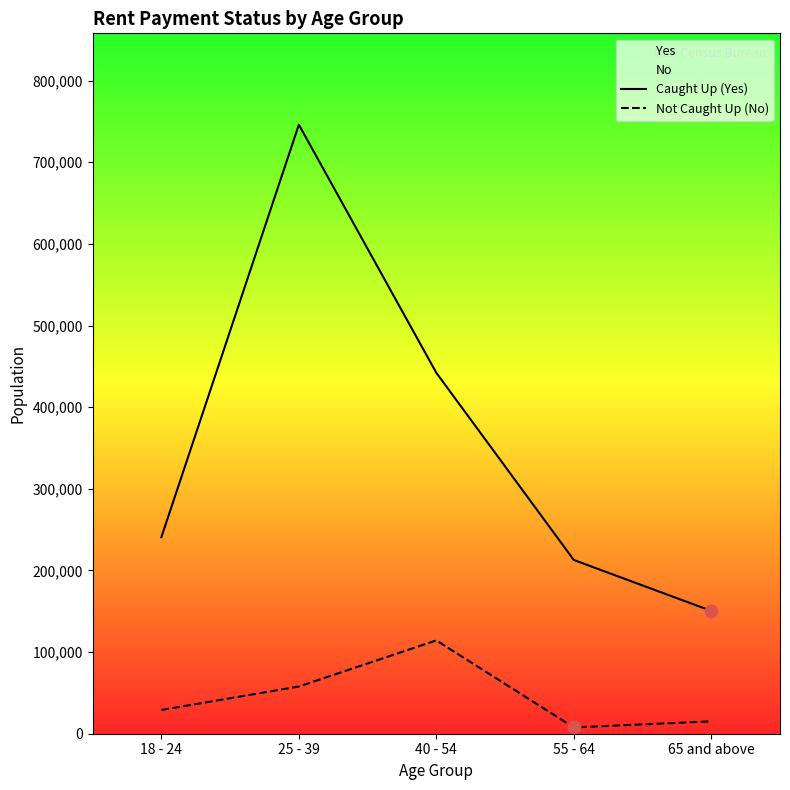

Which series reaches the maximum Y coordinate?

Caught Up (Yes)